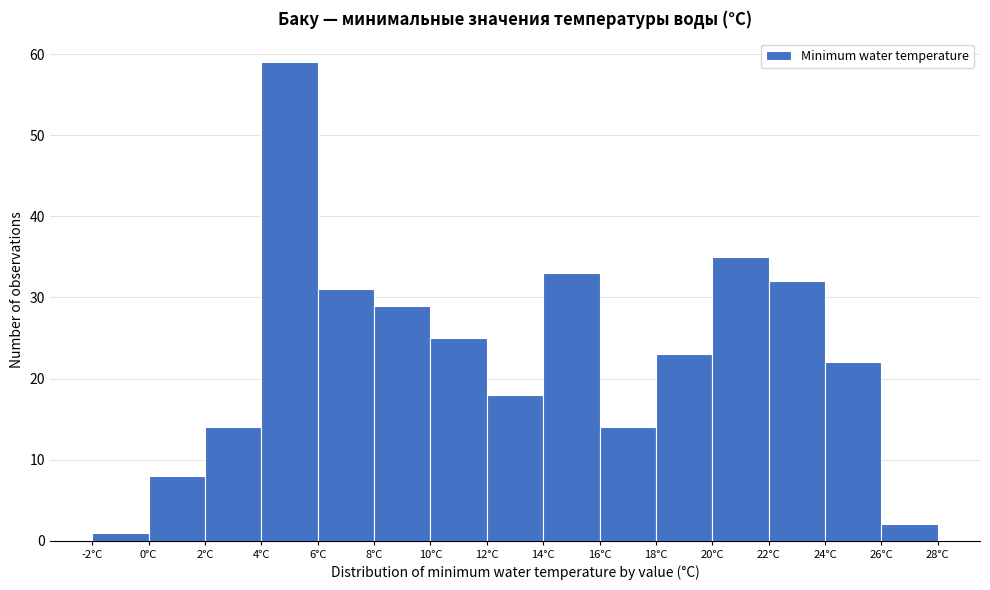

What is the height of the bar covering 20 to 22 on the x-axis? The values are not printed on the chart, so give them approximately, as read against the axis.

35